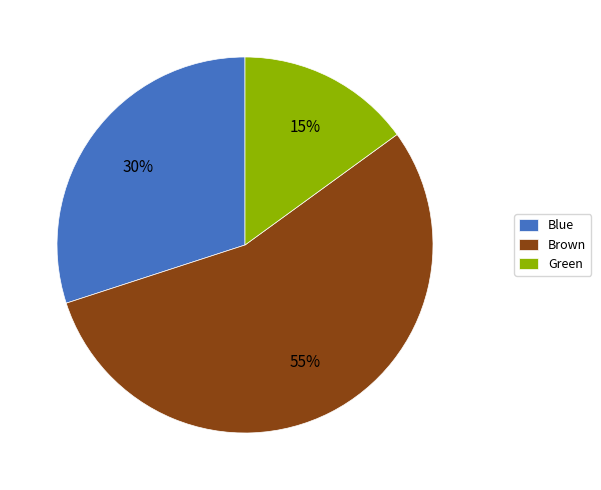

To the nearest percent, what is the average slice percentage?

33%